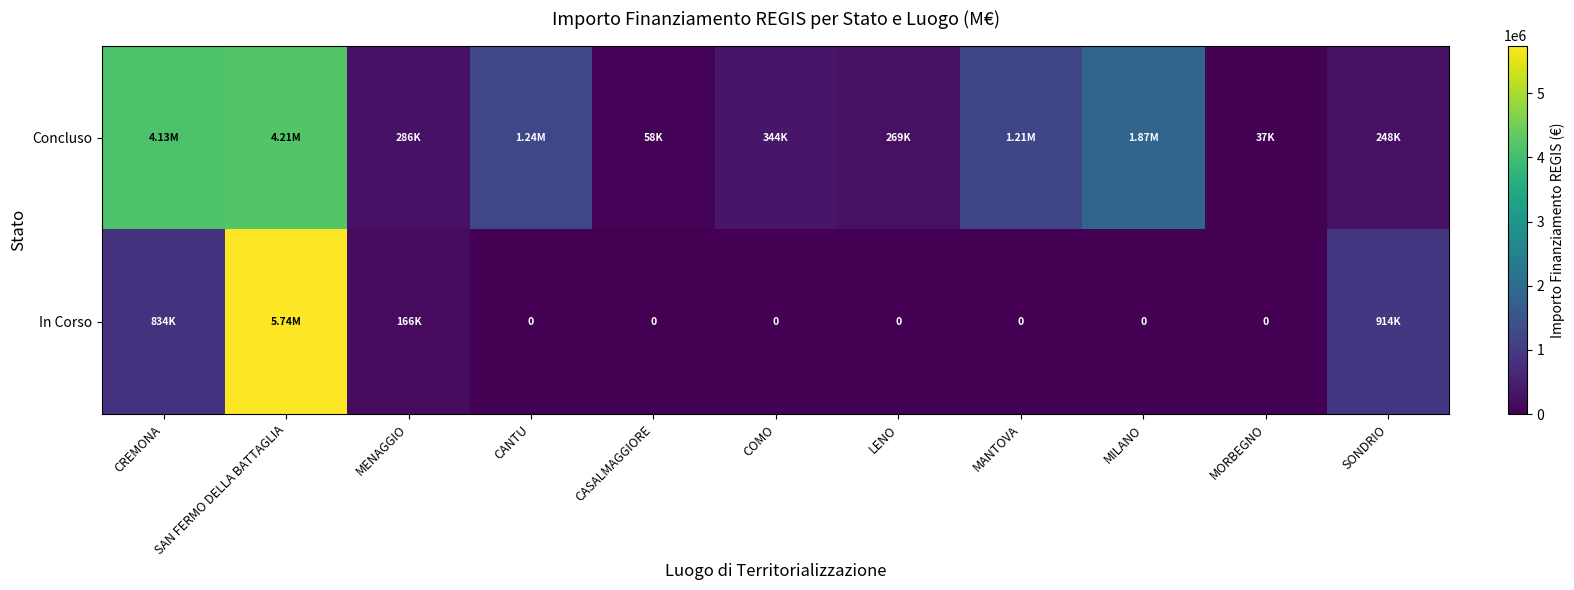

List the series in order of their peak value, lowest first.

Concluso, In Corso